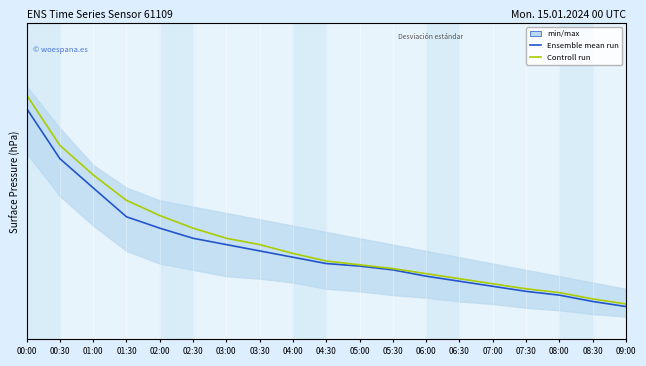

At how many categories does at least one series exceed 973?

13